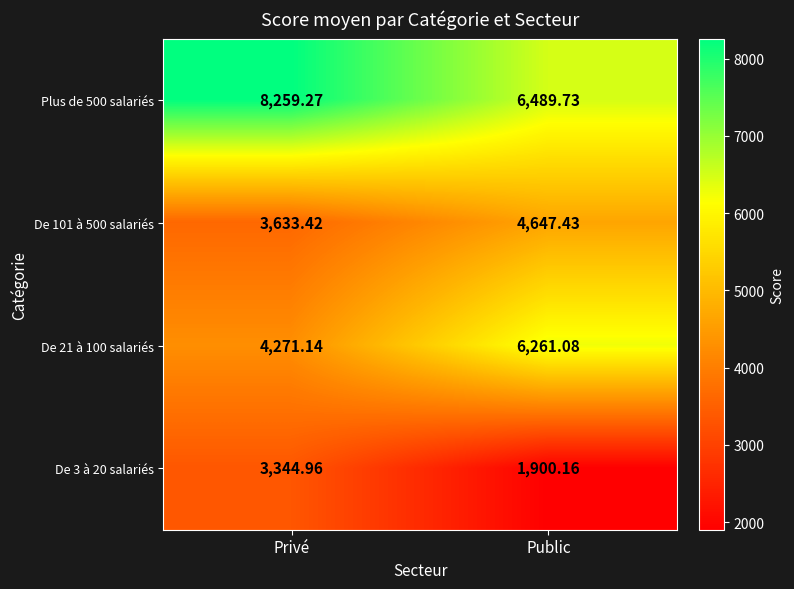

Count the number of categories in the chart.

2